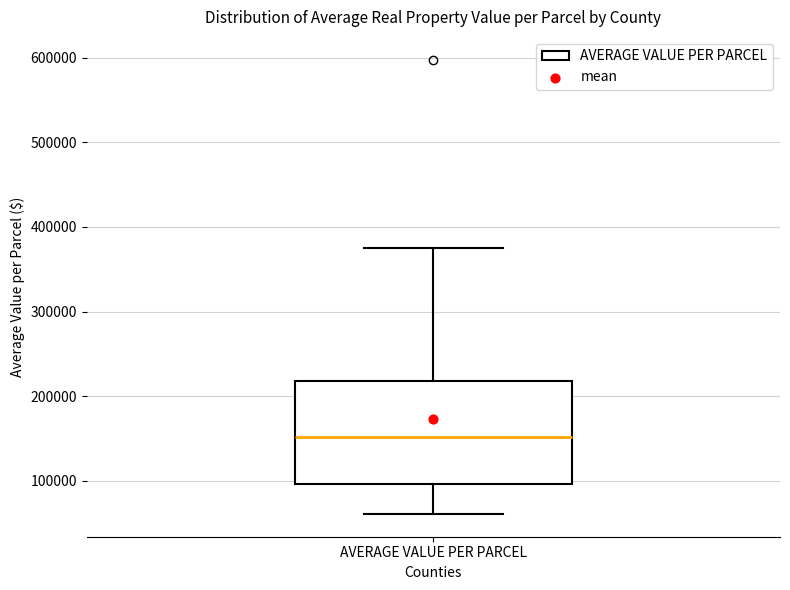

Where does the median line of the box for AVERAGE VALUE PER PARCEL sit on the y-axis? The values are not printed on the chart, so give them approximately, as read against the axis.

150000